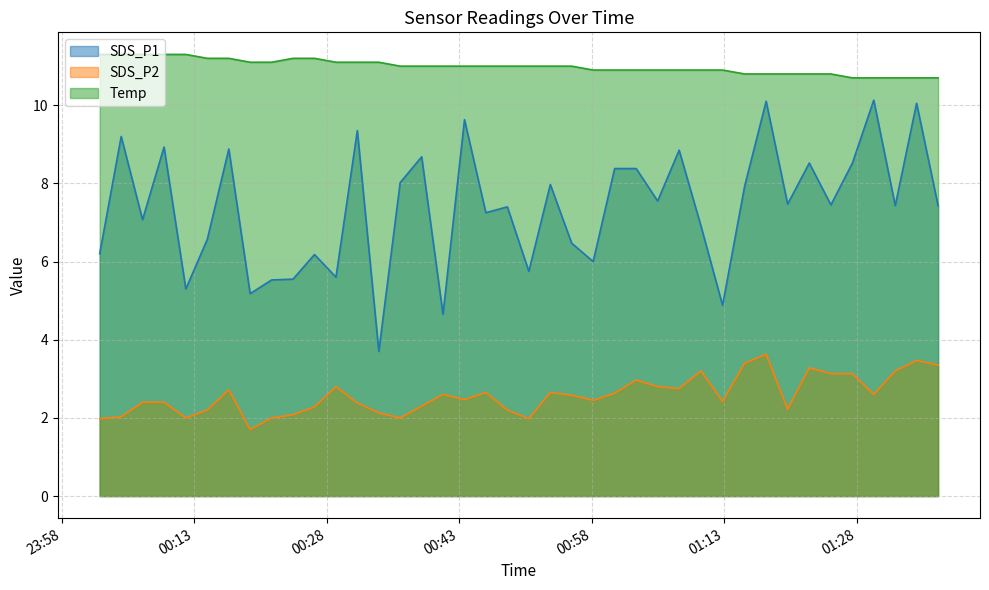

Between 2022/01/07 00:58:11 and 2022/01/07 01:15:20, which series saw the biggest shift?

SDS_P1